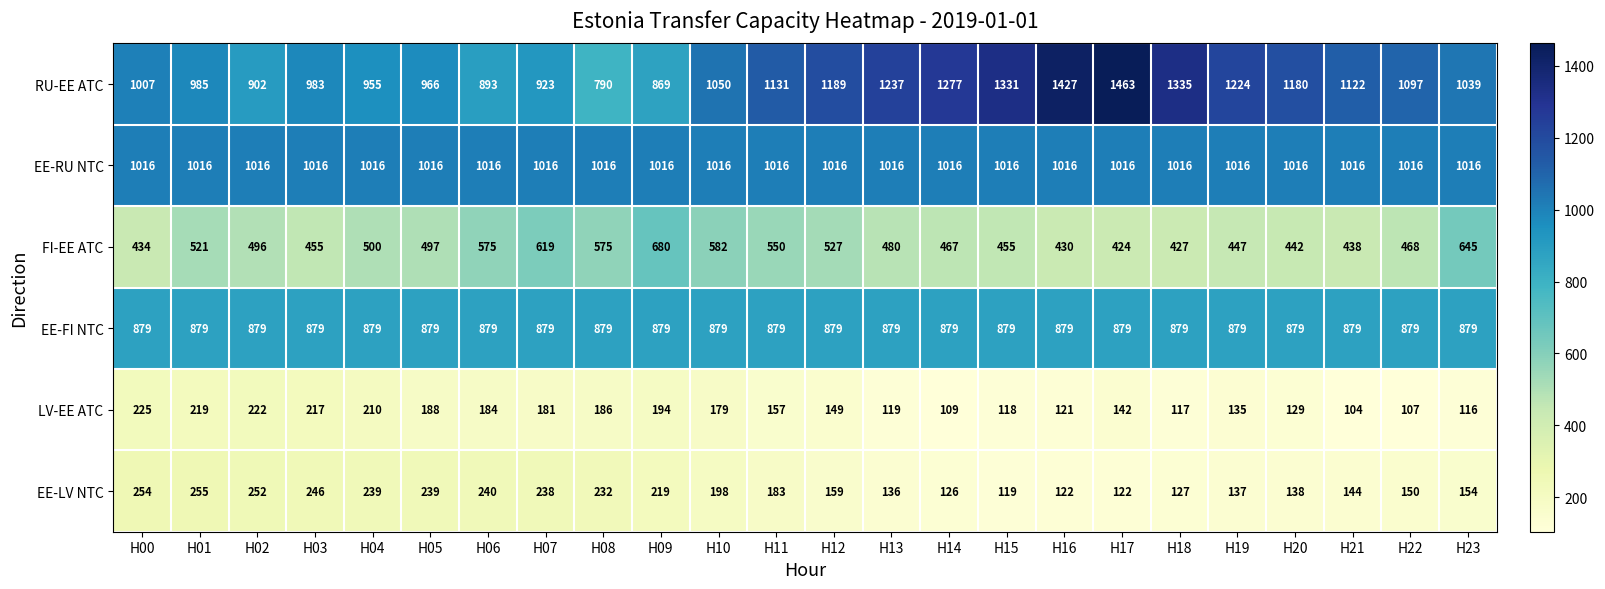

What is the lowest value of the EE-RU NTC series?

1016